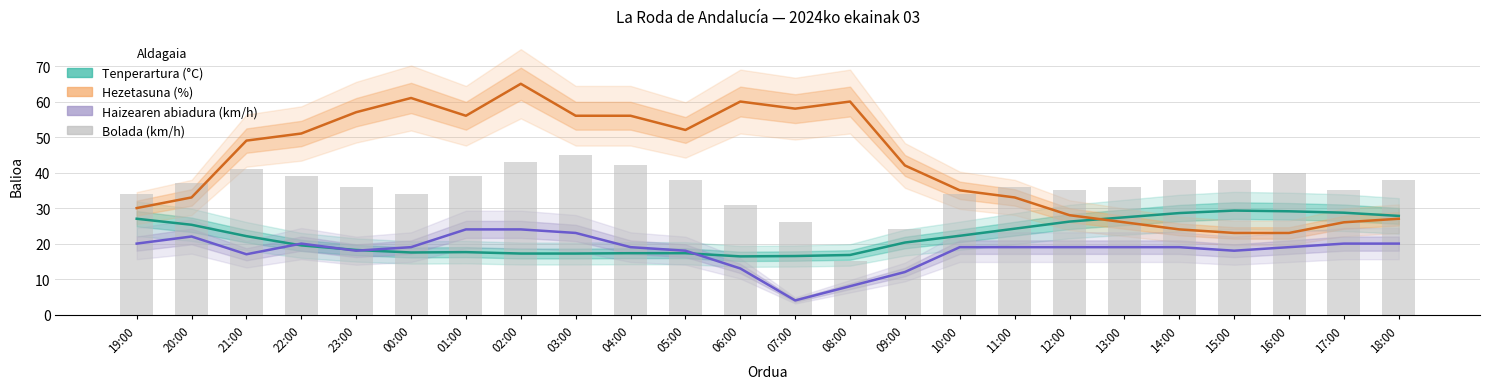

Rank the series at 16:00 from lowest to highest value.

Haizearen abiadura (km/h), Hezetasuna (%), Tenperartura (°C), Bolada (km/h)